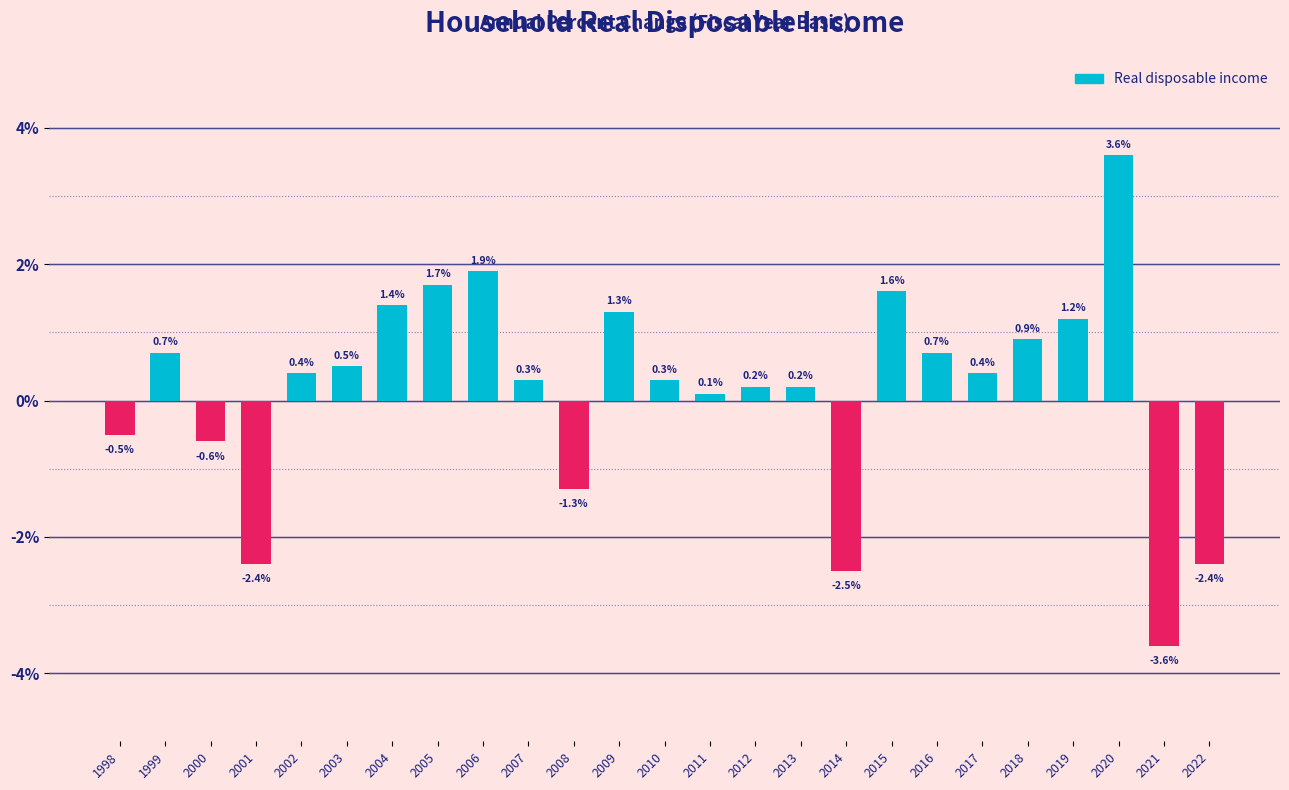

What is the maximum value shown in the chart?

3.6